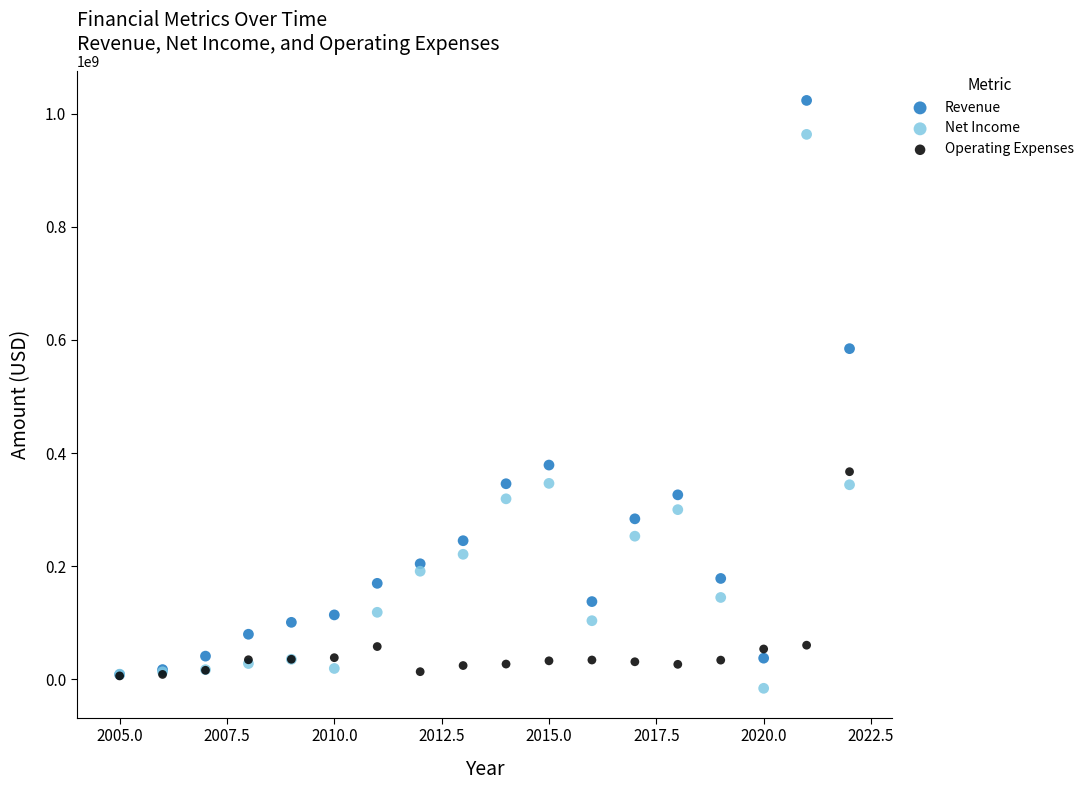

Which series contains the lowest Y value?

Net Income